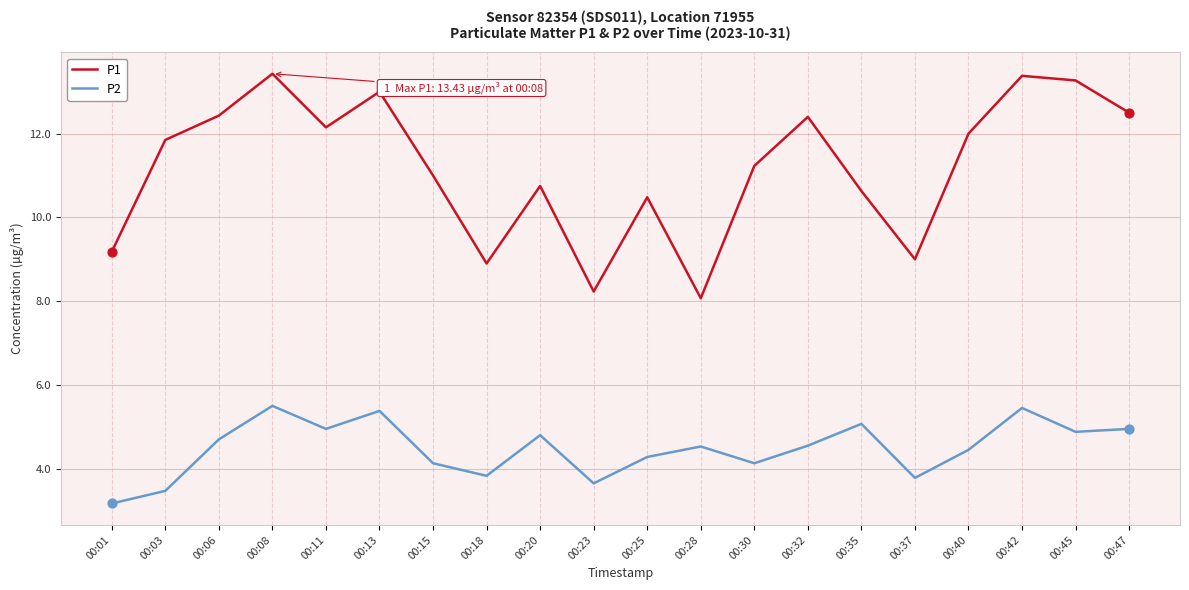

What is the spread (max minus min) of values at 00:18?

5.1